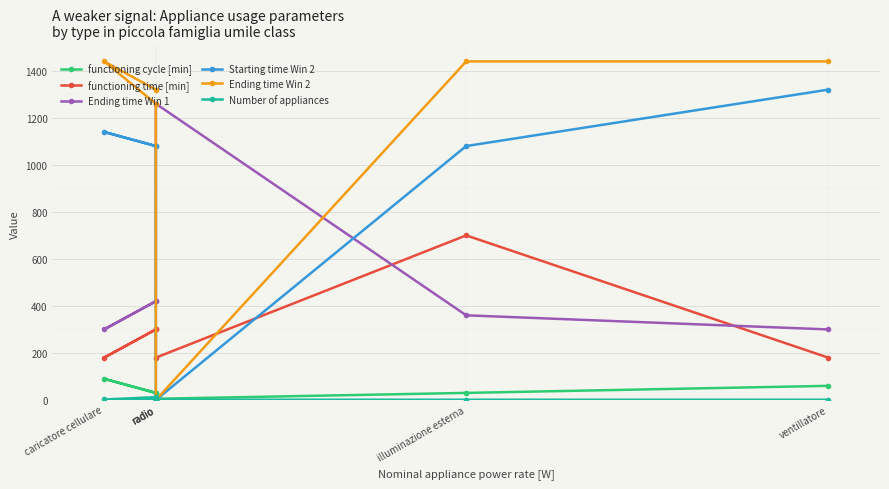

Reading left to right, extract all data points from this chart.

functioning cycle [min]: radio=30	caricatore cellulare=90	radio=30	radio=5	illuminazione esterna=30	ventillatore=60
functioning time [min]: radio=300	caricatore cellulare=180	radio=300	radio=180	illuminazione esterna=700	ventillatore=180
Ending time Win 1: radio=420	caricatore cellulare=300	radio=420	radio=1260	illuminazione esterna=360	ventillatore=300
Starting time Win 2: radio=1080	caricatore cellulare=1140	radio=1080	radio=0	illuminazione esterna=1080	ventillatore=1320
Ending time Win 2: radio=1320	caricatore cellulare=1440	radio=1260	radio=0	illuminazione esterna=1440	ventillatore=1440
Number of appliances: radio=12	caricatore cellulare=2	radio=1	radio=1	illuminazione esterna=1	ventillatore=1